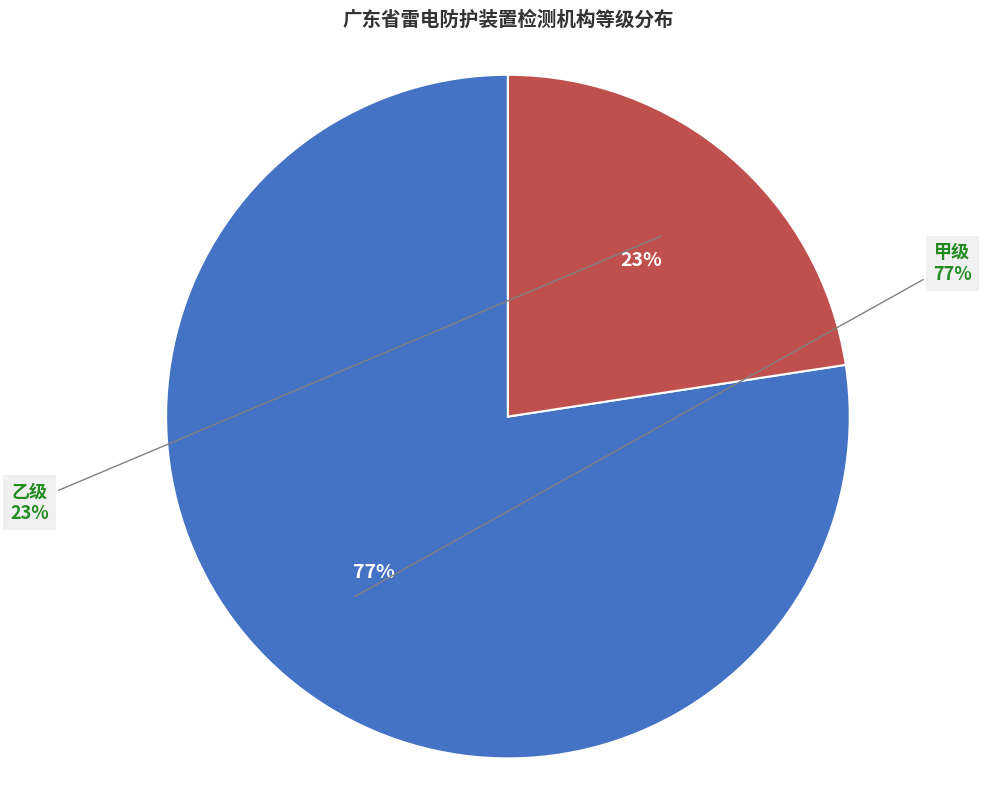

Approximately how many times larger is the value at 甲级 compared to 乙级?

3.4